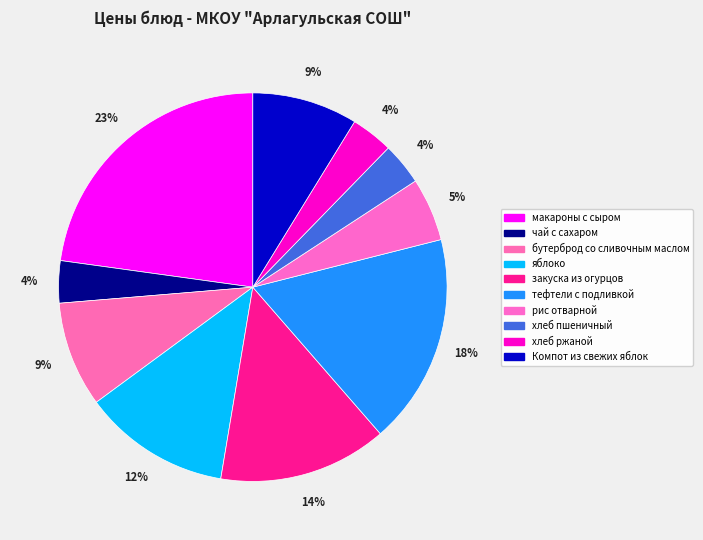

How many slices are in this pie chart?

10